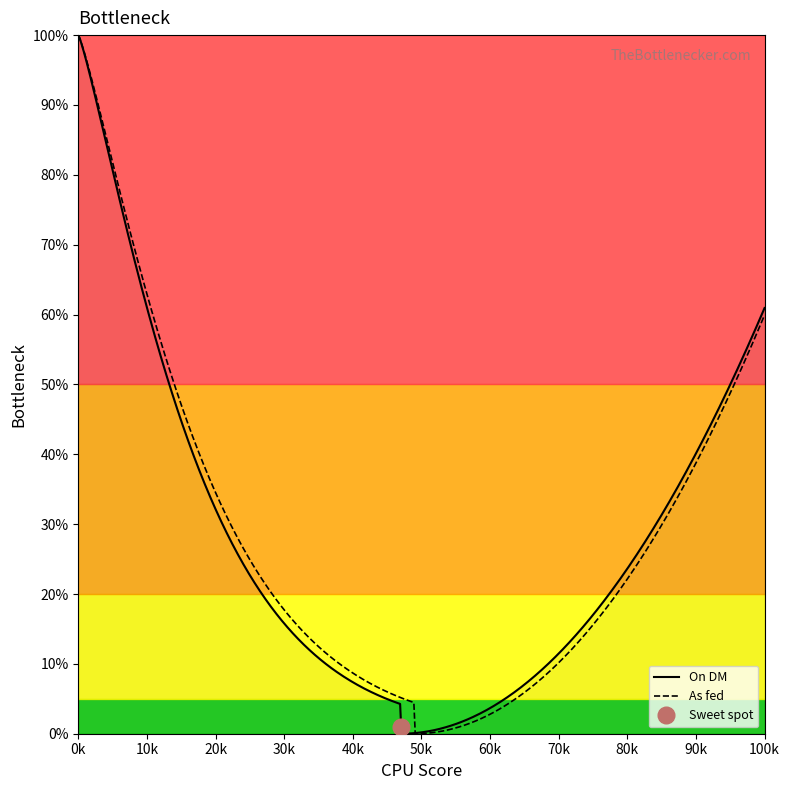

What is the difference between the maximum and minimum values in the On DM series?

100.0